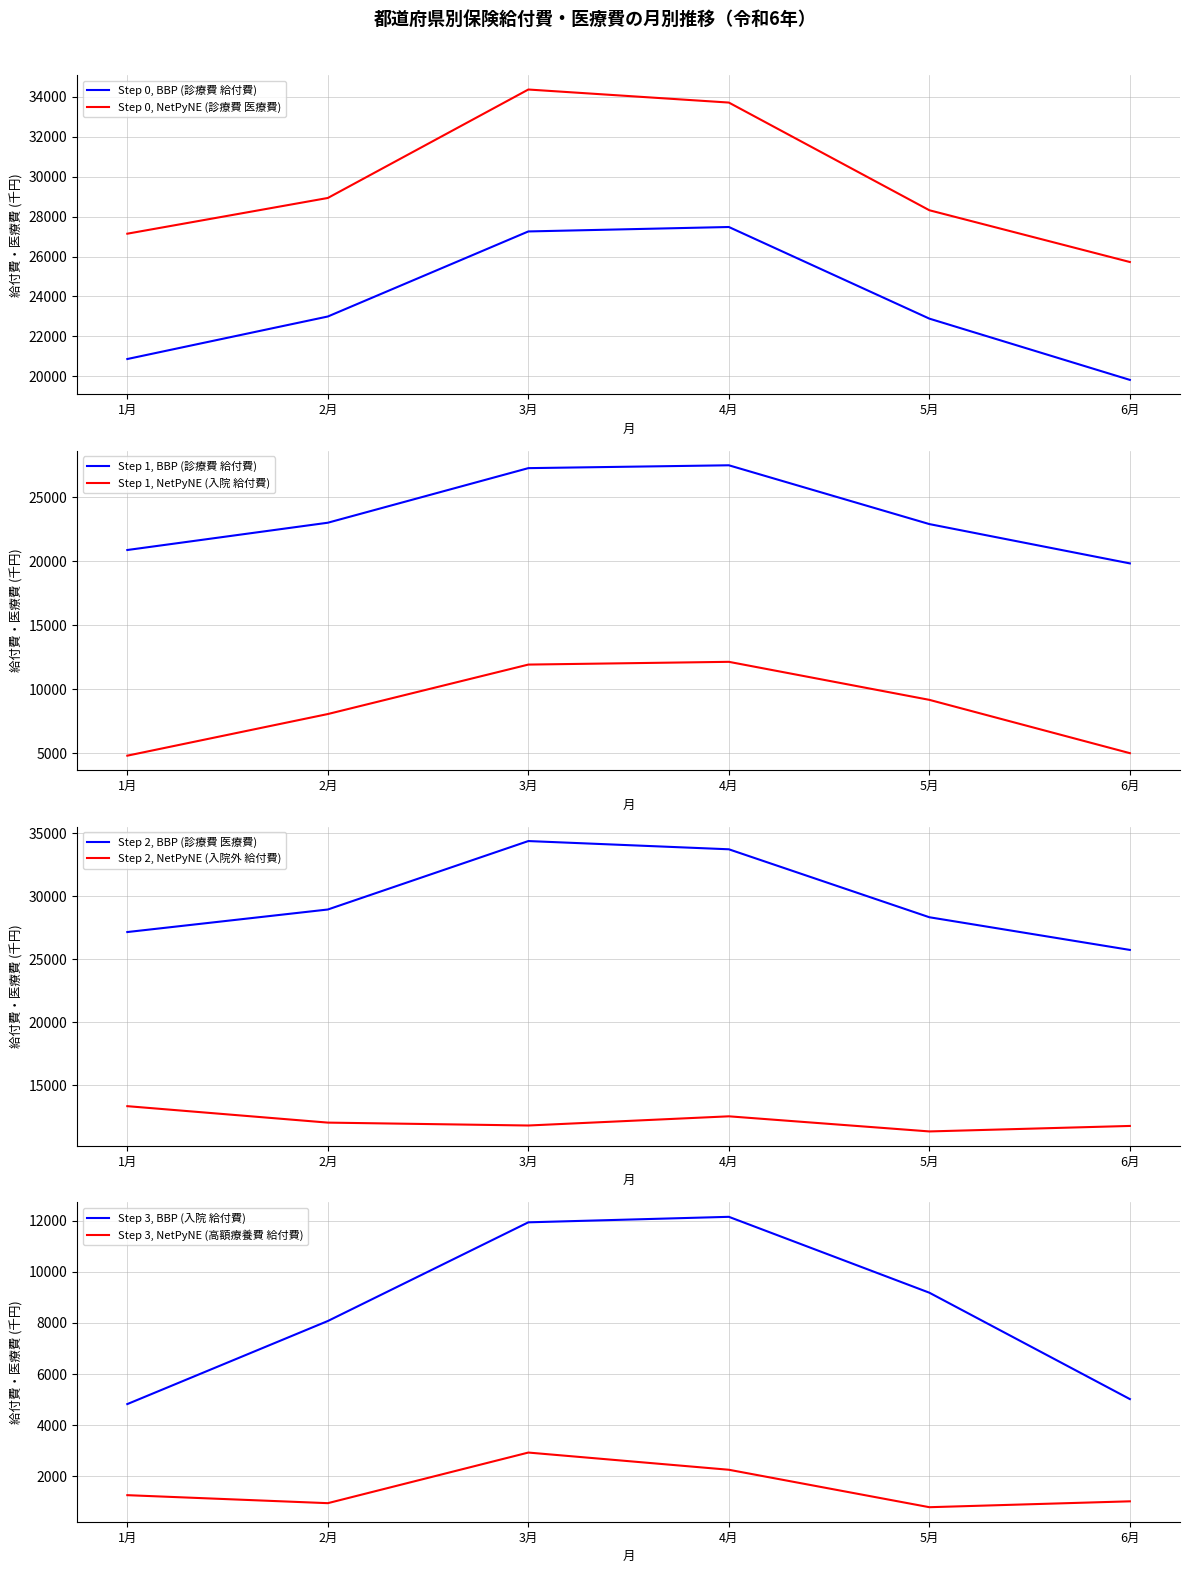

True or false: 診療費_給付費 has more than 2 interior local peaks.

False